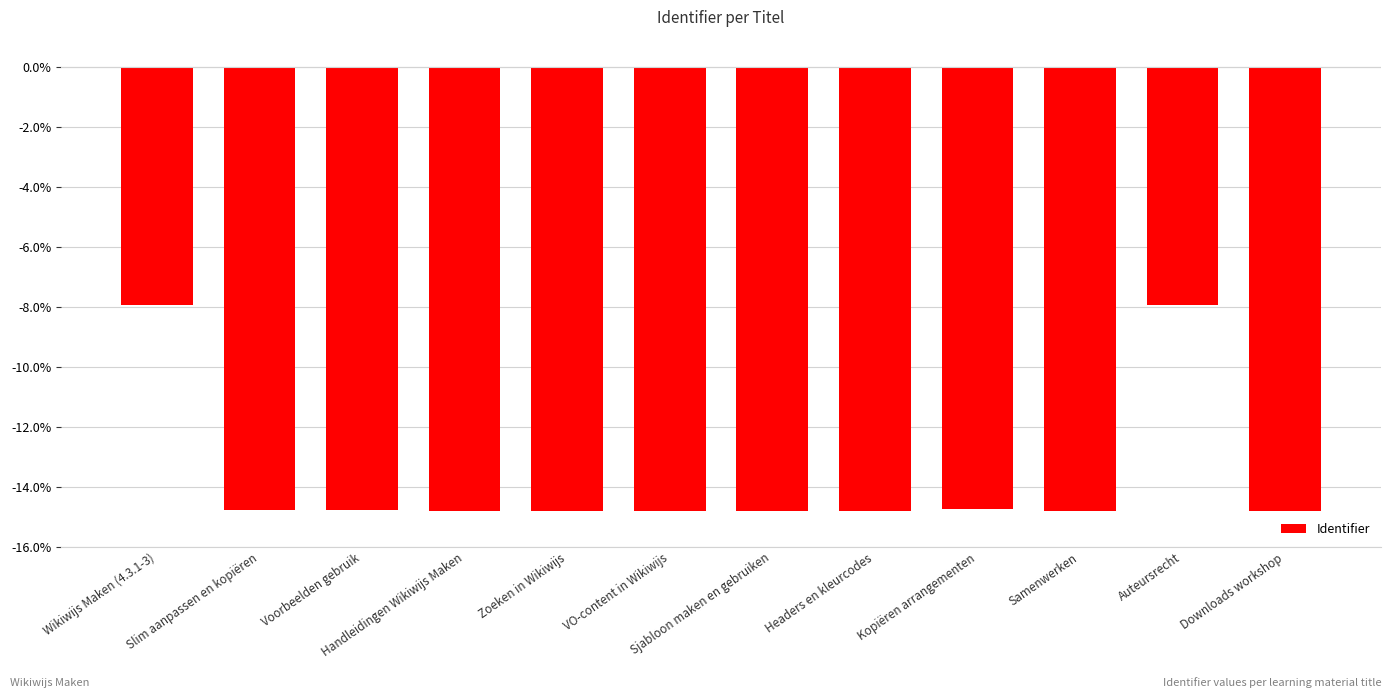

What is the label of the 3rd bar from the right?

Samenwerken